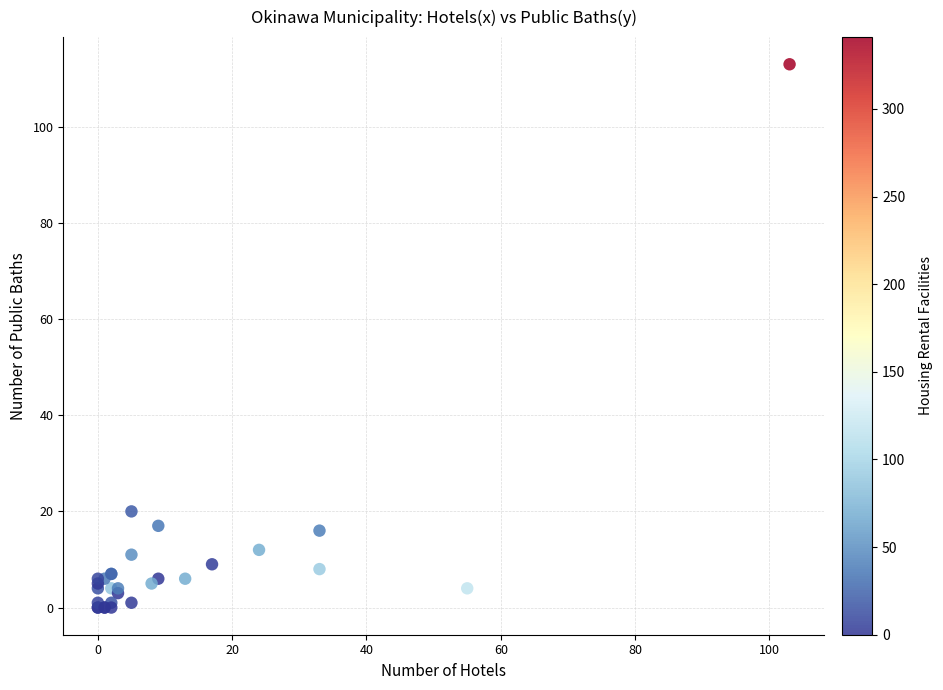

What Y value in the scatter plot is closest to 56?

20